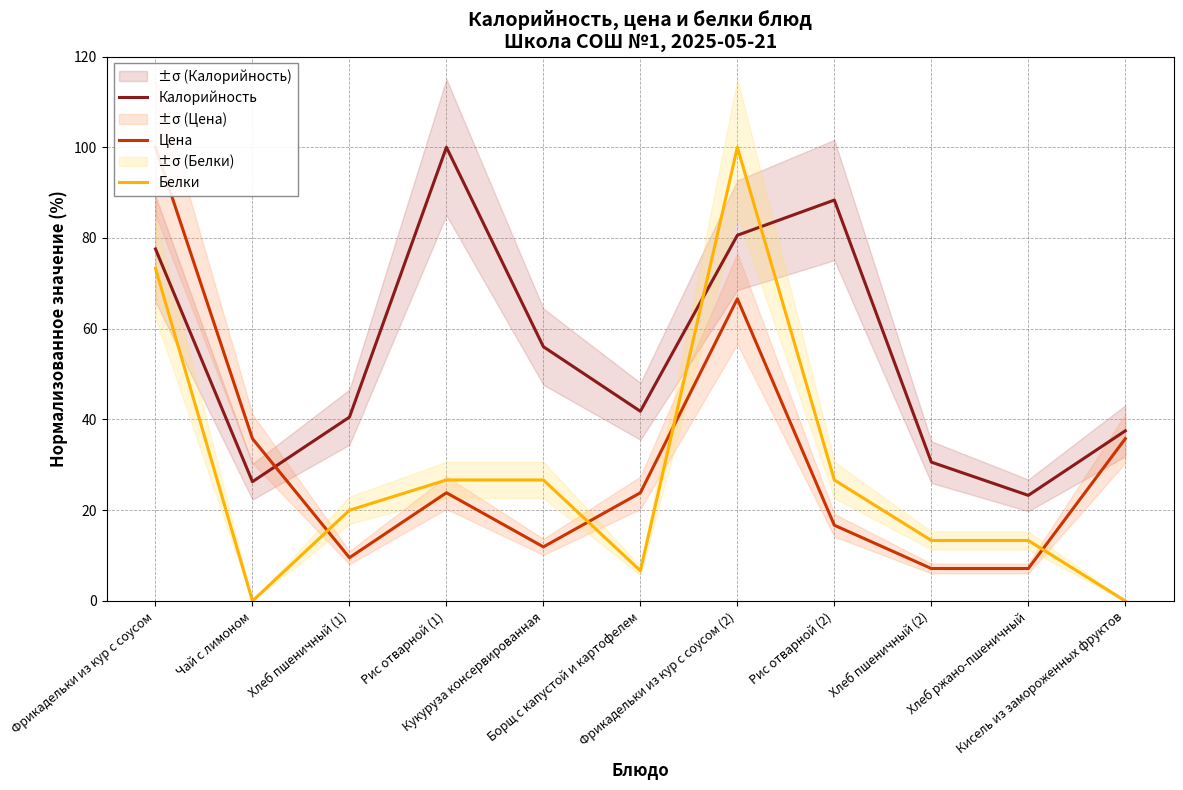

How many intersections are there between Калорийность and Цена?

1